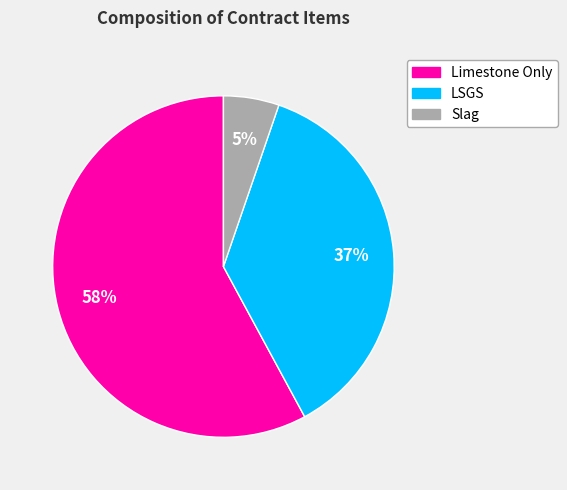

What percentage is the Limestone Only slice, to the nearest percent?

58%